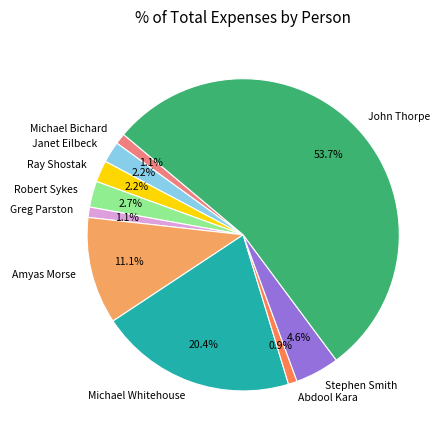

To the nearest percent, what portion does Robert Sykes represent?

3%